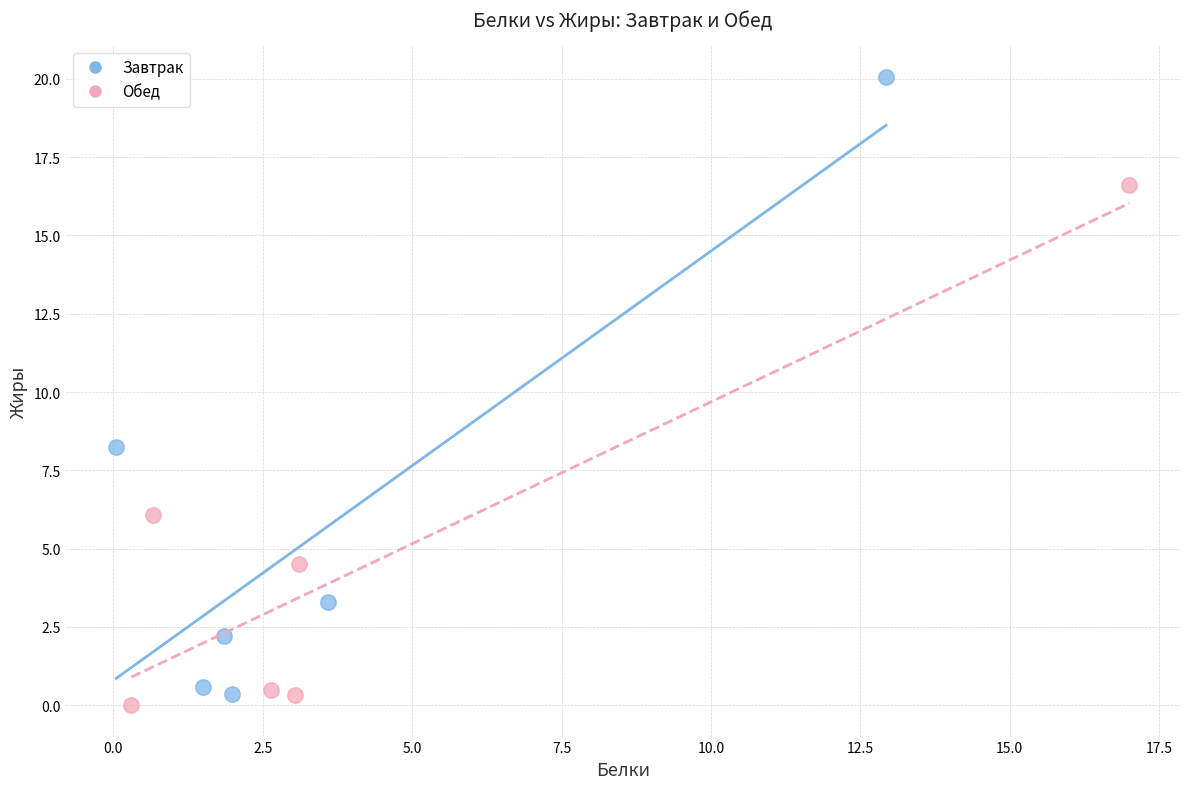

Which series has the largest Y range (max minus min)?

Завтрак